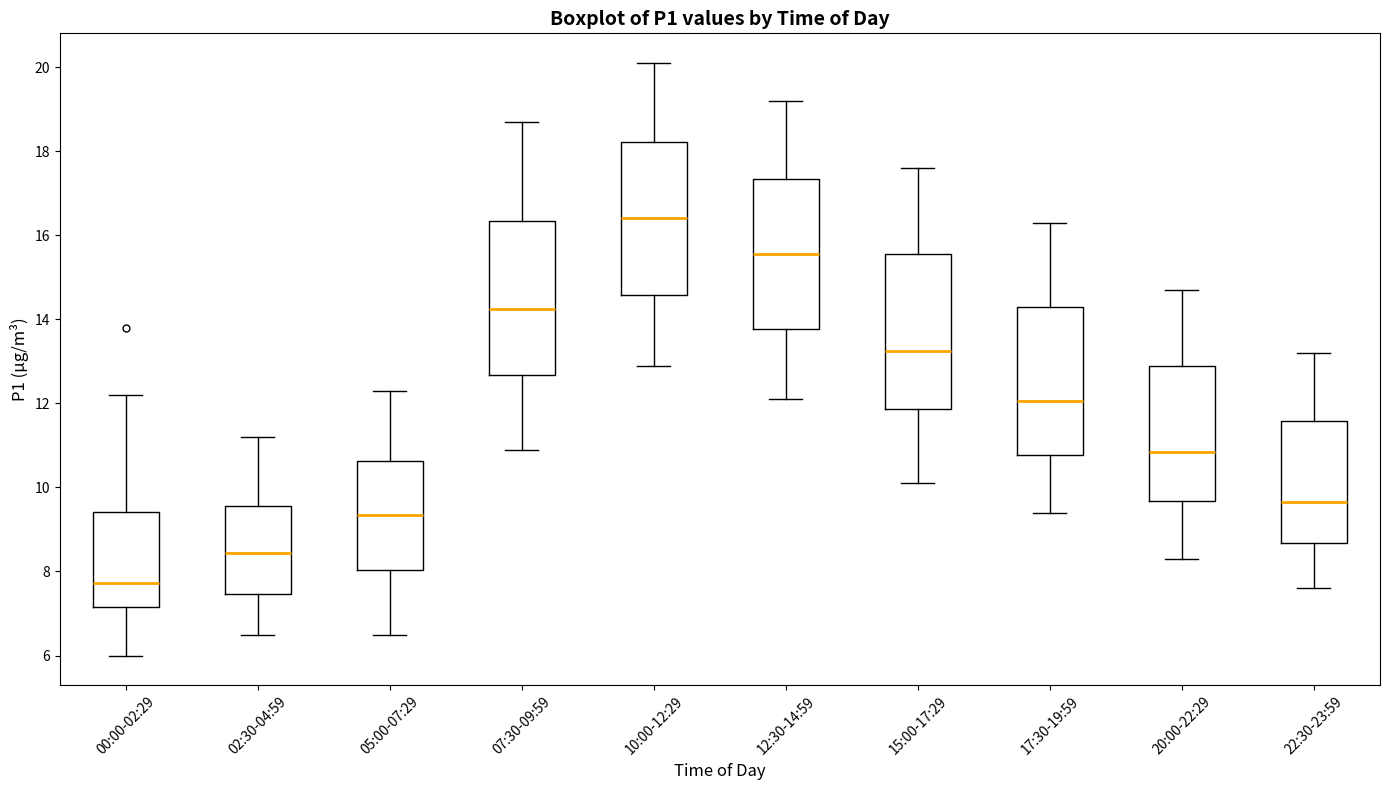

Where is the lower edge of the box for 22:30-23:59 on the y-axis? The values are not printed on the chart, so give them approximately, as read against the axis.

8.6